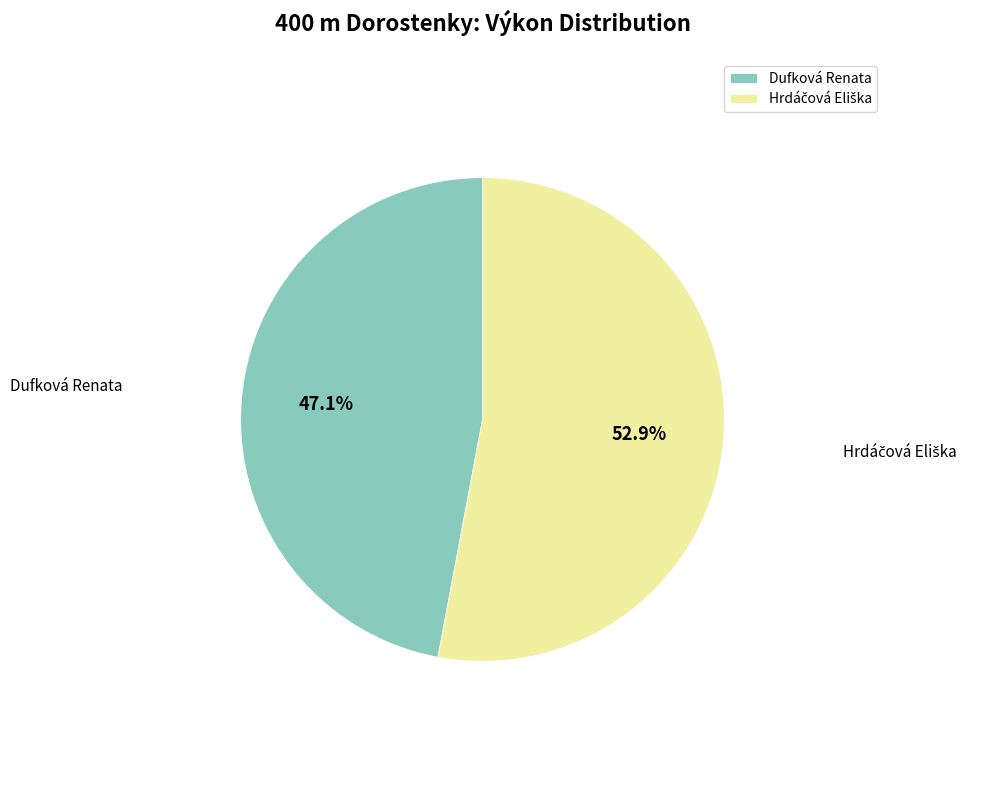

Which slice is the smallest?

Dufková Renata